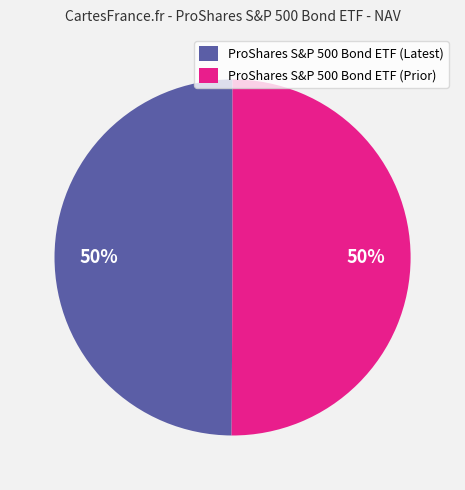

Count the number of slices in the pie.

2